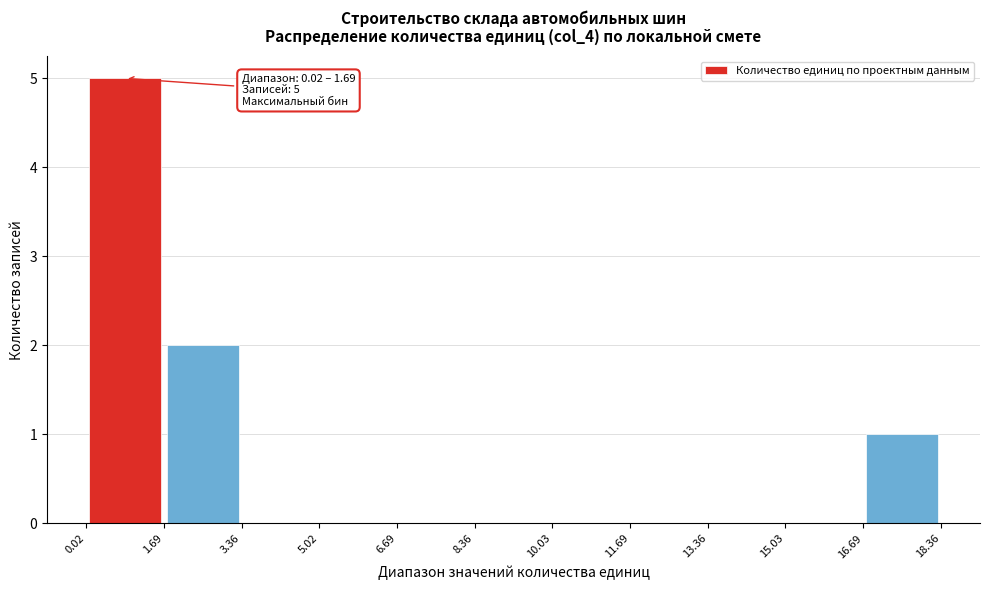

Over which range of the x-axis is the bar tallest?

0.02 to 1.69